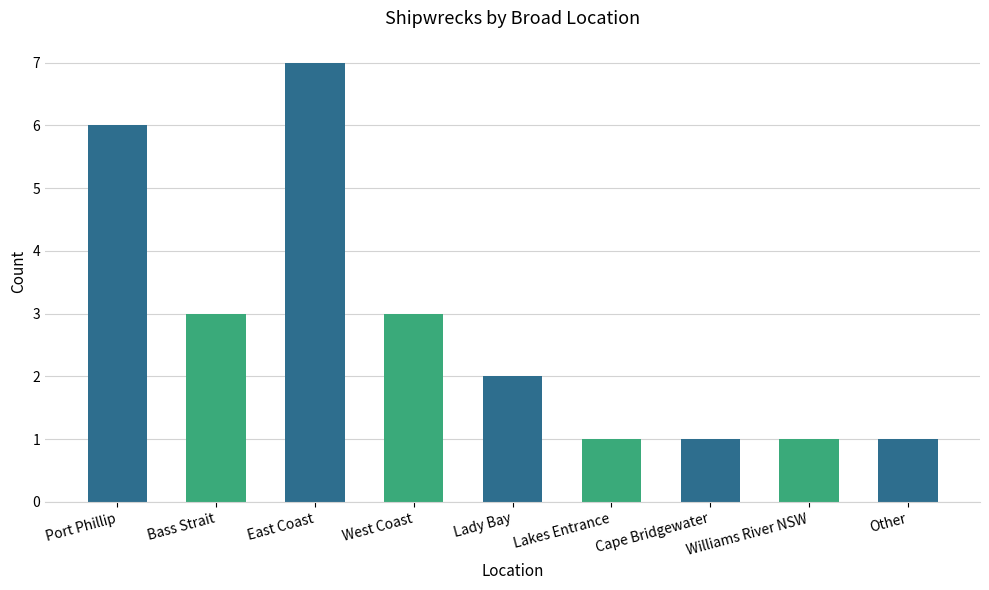

How many values are between 1 and 3?

7